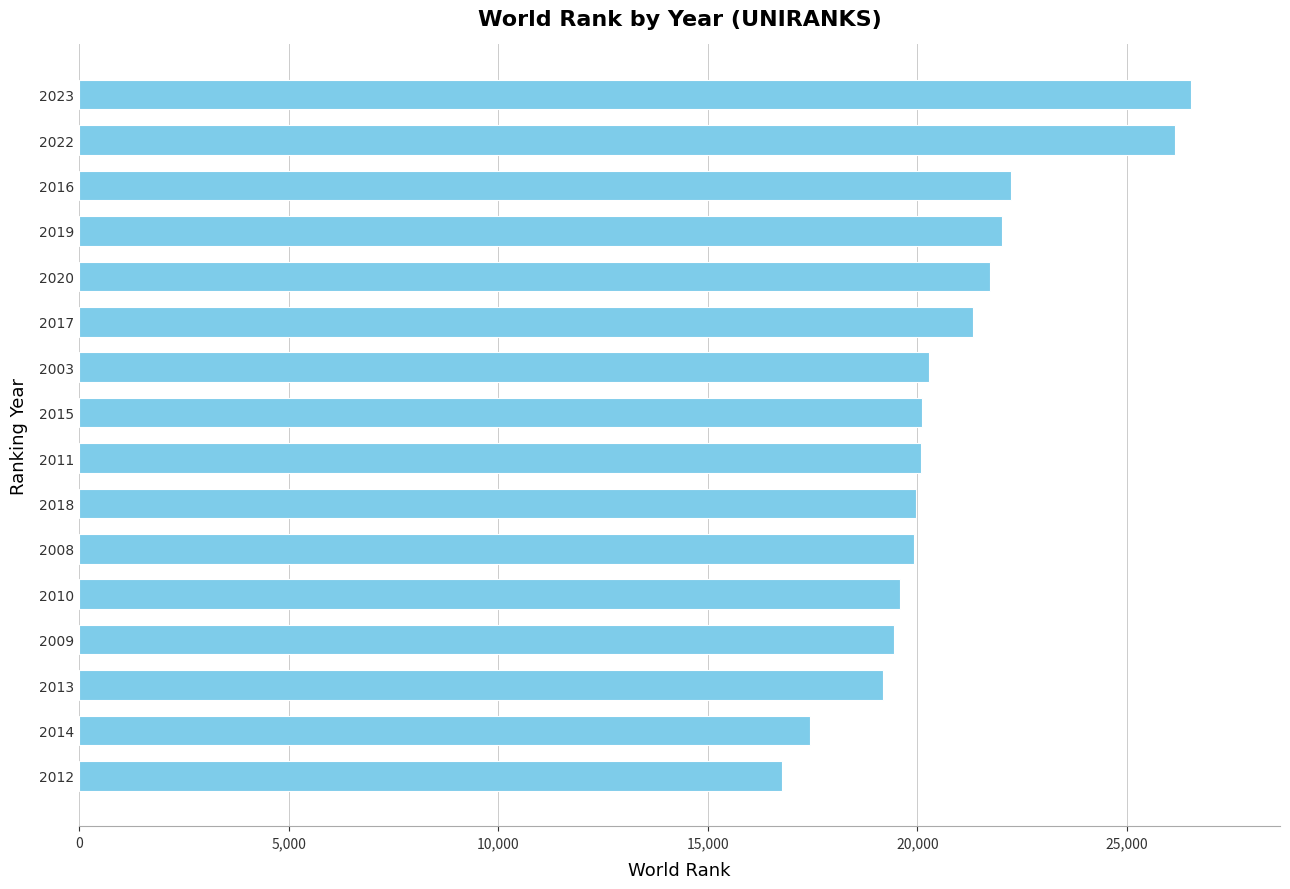

How many bars are there in total?

16